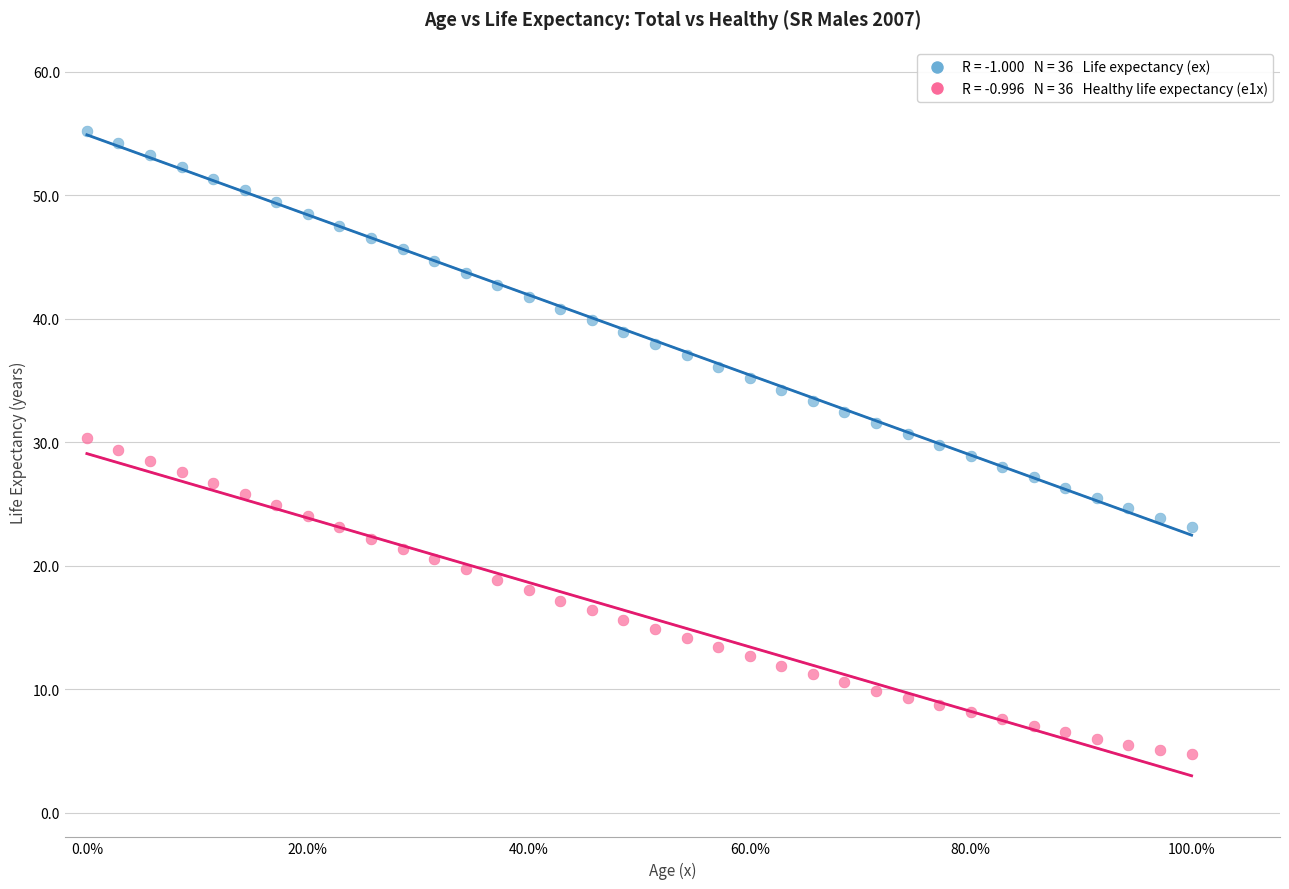

Across all data points, what is the range of Y values (max minus min)?

50.5